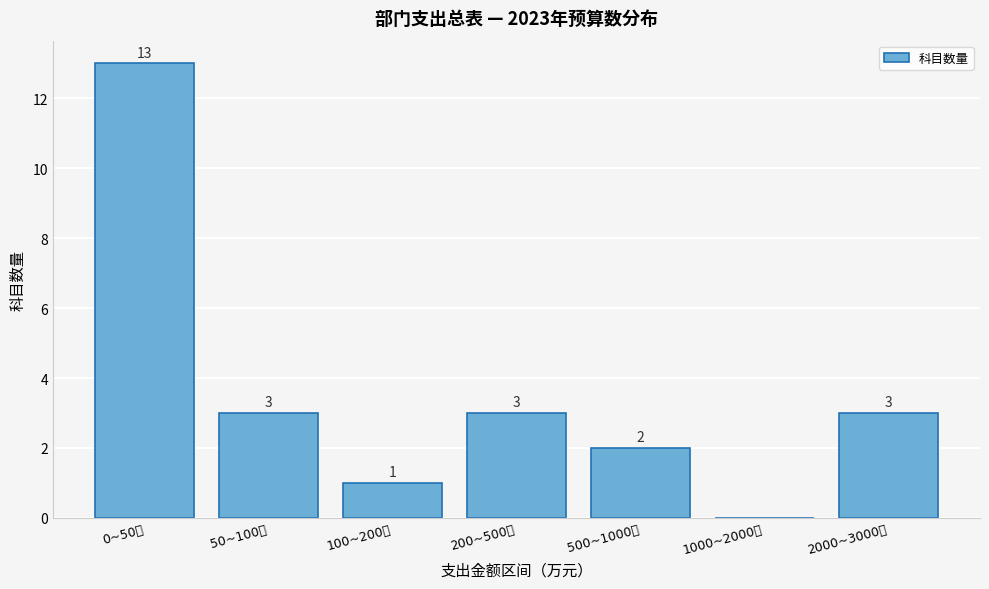

Reading left to right, transcribe all the data shown in this chart.

0~50万=13	50~100万=3	100~200万=1	200~500万=3	500~1000万=2	1000~2000万=0	2000~3000万=3